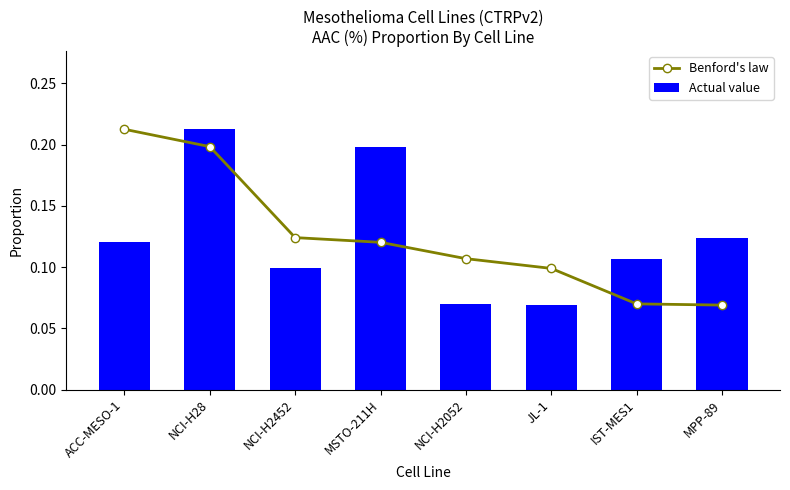

The value of Actual value at ACC-MESO-1 is 0.0. True or false?

False